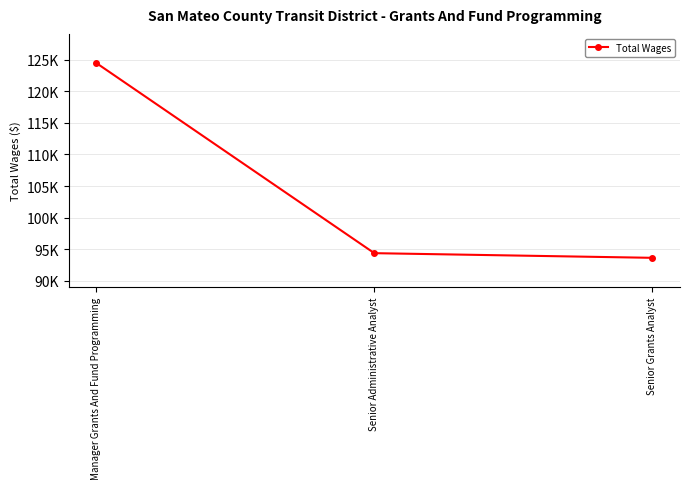

The chart shows a value of 30634 at Senior Administrative Analyst. True or false?

False